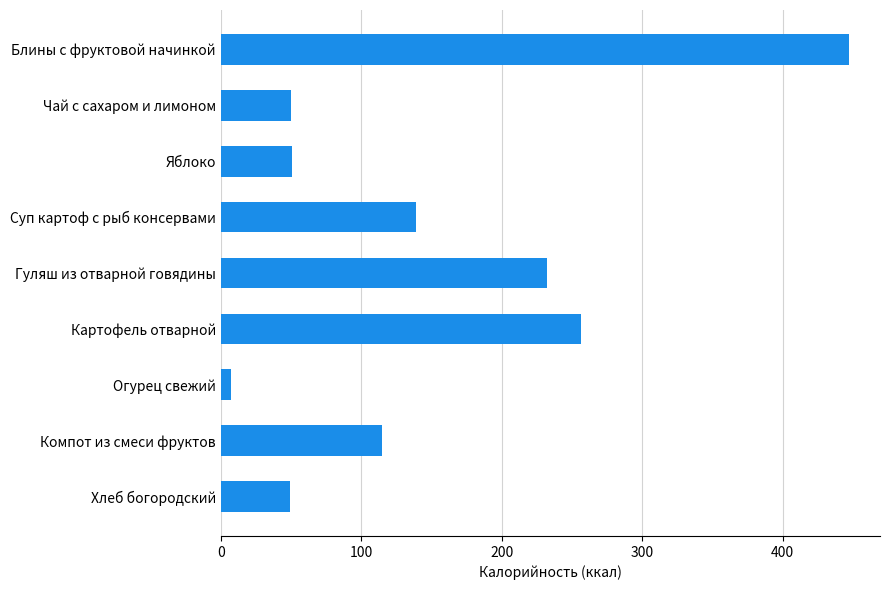

Does the chart contain stacked bars?

No